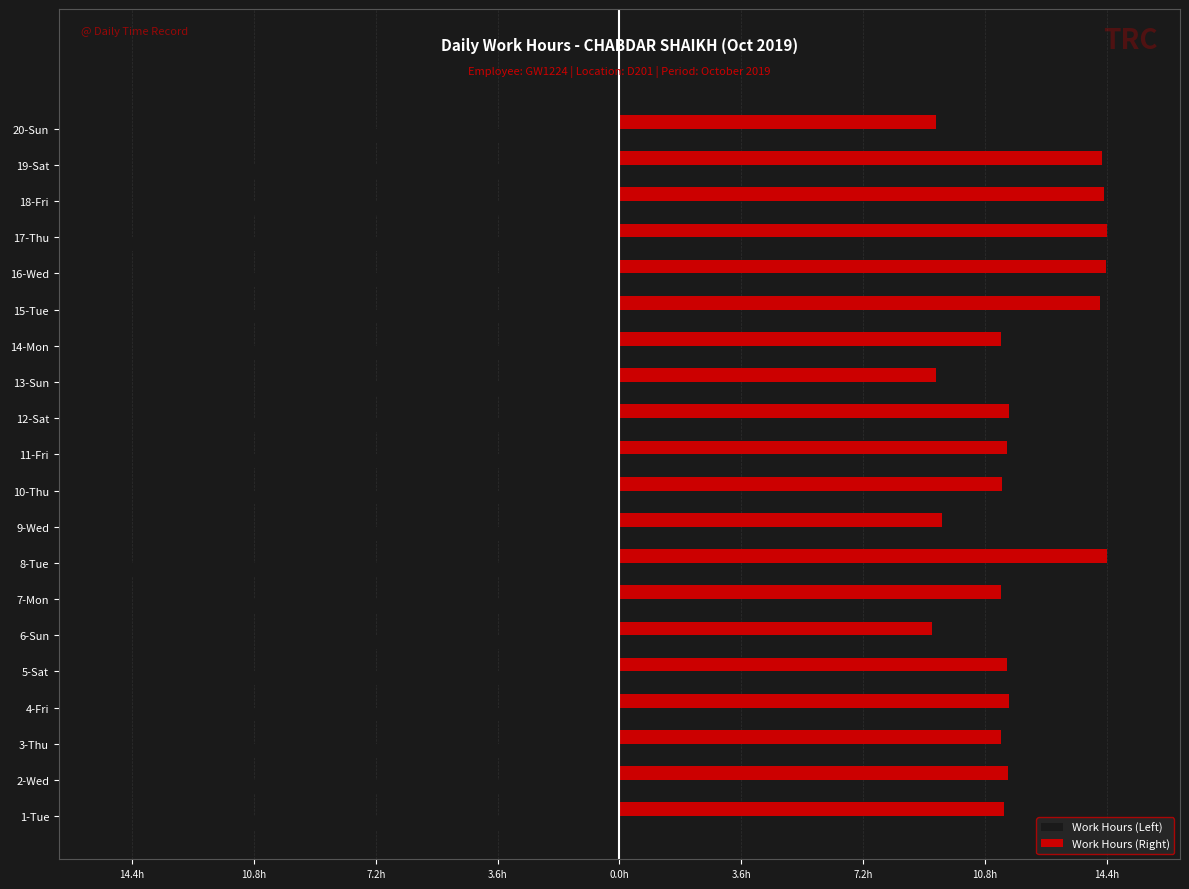

What is the difference between the second highest and minimum values in the Work Hours (Left) series?

5.0